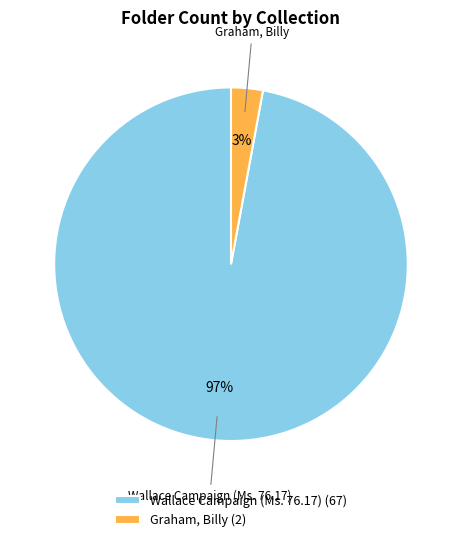

Count the number of slices in the pie.

2